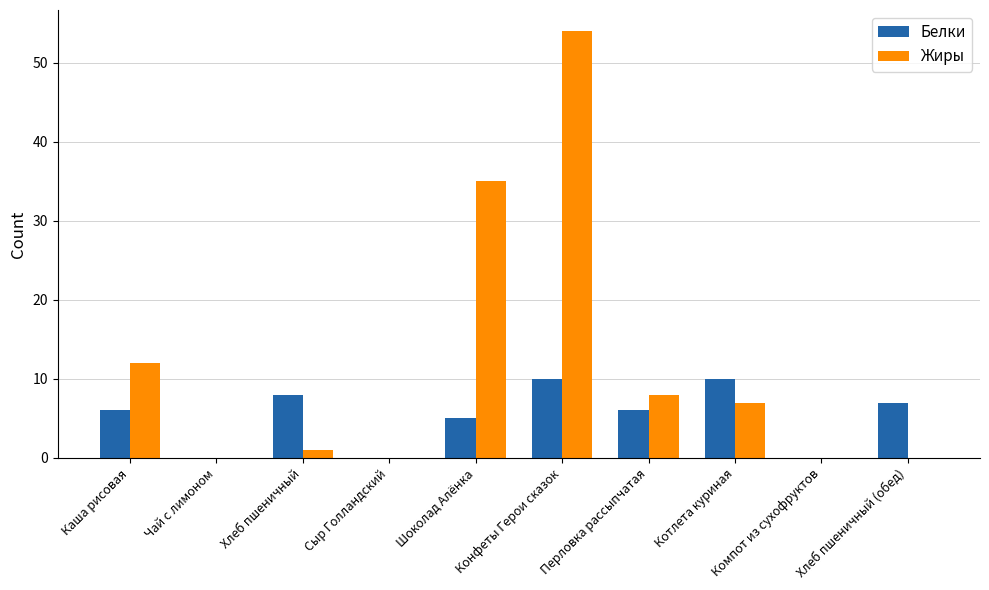

Reading right to left, list all the values displayed in this chart.

Белки: Хлеб пшеничный (обед)=7	Компот из сухофруктов=0	Котлета куриная=10	Перловка рассыпчатая=6	Конфеты Герои сказок=10	Шоколад Алёнка=5	Сыр Голландский=0	Хлеб пшеничный=8	Чай с лимоном=0	Каша рисовая=6
Жиры: Хлеб пшеничный (обед)=0	Компот из сухофруктов=0	Котлета куриная=7	Перловка рассыпчатая=8	Конфеты Герои сказок=54	Шоколад Алёнка=35	Сыр Голландский=0	Хлеб пшеничный=1	Чай с лимоном=0	Каша рисовая=12